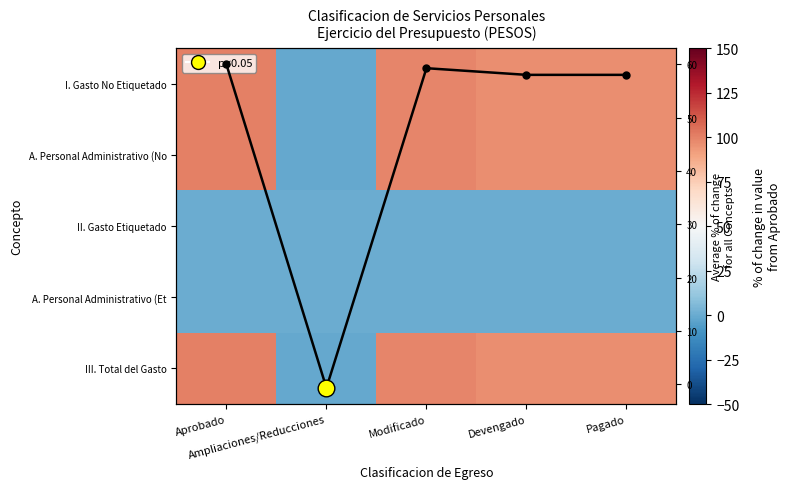

What is the sum of all Average values?

234.6